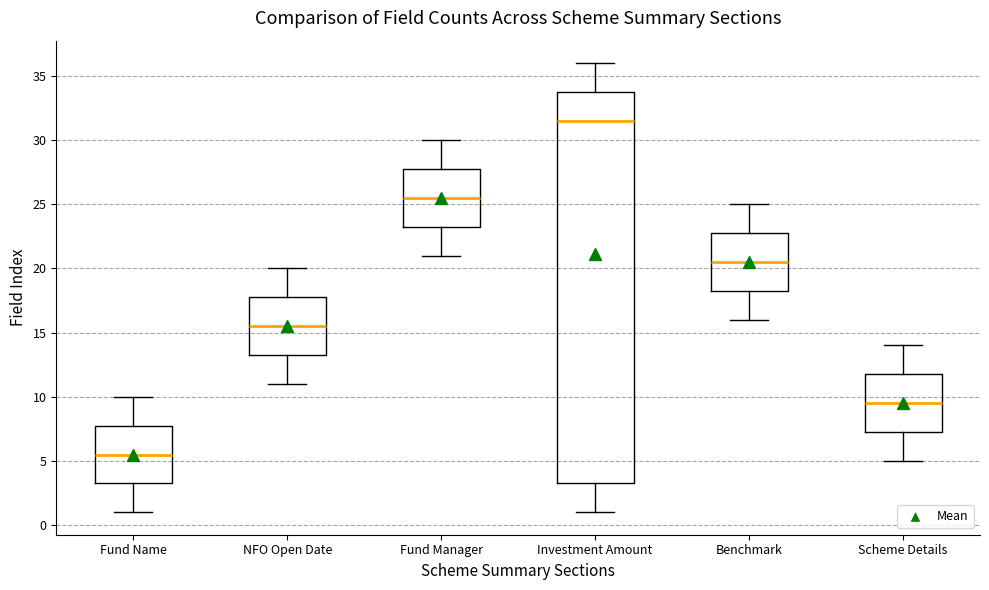

Reading left to right, read every box against the y-axis: the position of its median line, the range the box covers, and the ends of its whiskers. The values are not printed on the chart, so give them approximately, as read against the axis.

Fund Name: median 5.5, box 3.5 to 8.0, whiskers 1.0 to 10.0
NFO Open Date: median 15.5, box 13.5 to 18.0, whiskers 11.0 to 20.0
Fund Manager: median 25.5, box 23.5 to 28.0, whiskers 21.0 to 30.0
Investment Amount: median 31.5, box 3.5 to 34.0, whiskers 1.0 to 36.0
Benchmark: median 20.5, box 18.5 to 23.0, whiskers 16.0 to 25.0
Scheme Details: median 9.5, box 7.5 to 12.0, whiskers 5.0 to 14.0